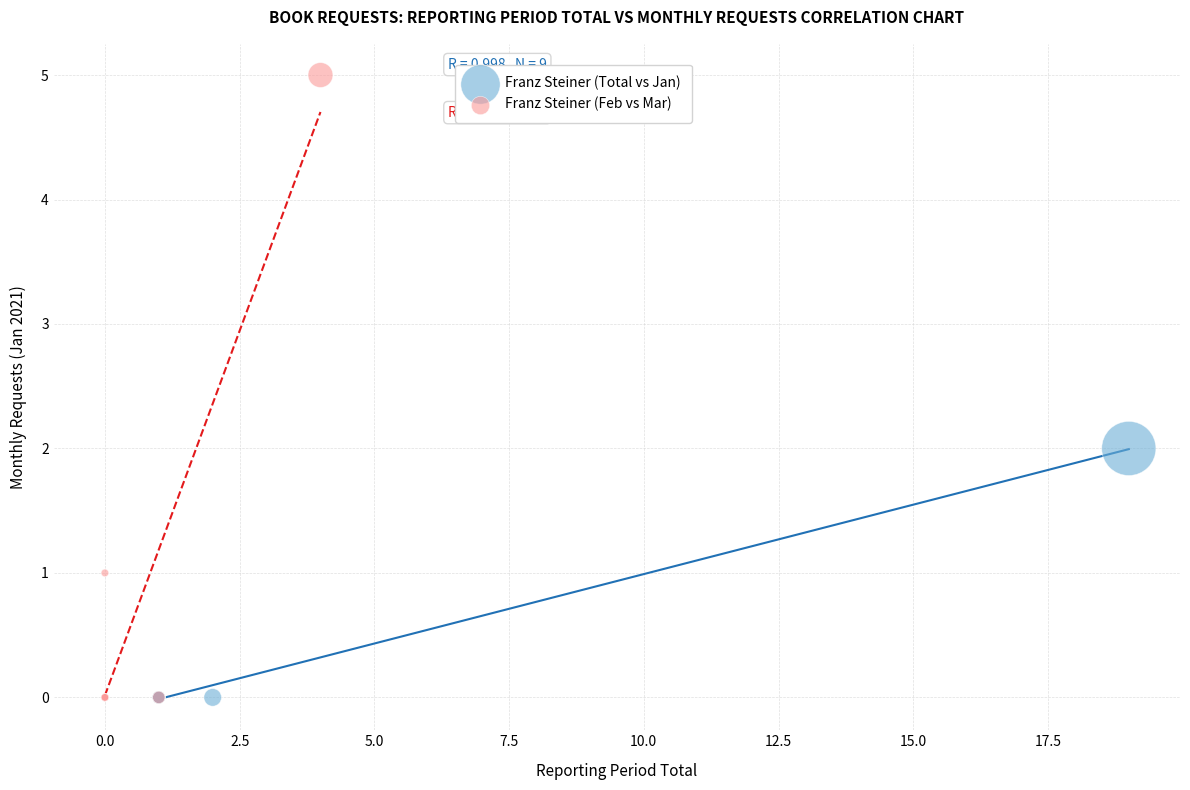

Which series contains the highest Y value?

Franz Steiner (Feb vs Mar)